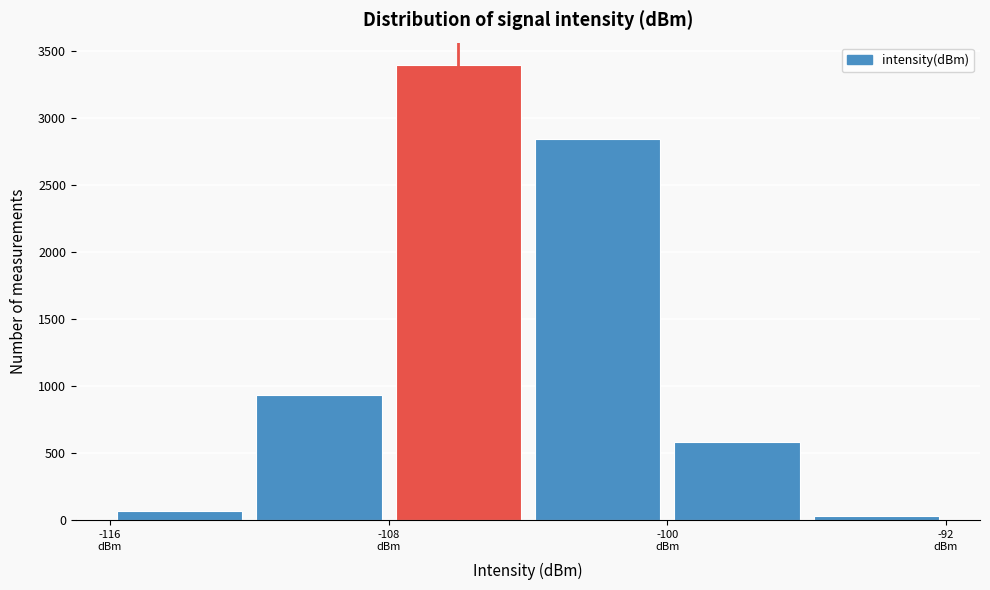

Reading left to right, transcribe this chart: for each bar, give the range it covers on the x-axis and its height. The values are not printed on the chart, so give them approximately, as read against the axis.

-116 to -112: 50
-112 to -108: 950
-108 to -104: 3400
-104 to -100: 2850
-100 to -96: 600
-96 to -92: under 50